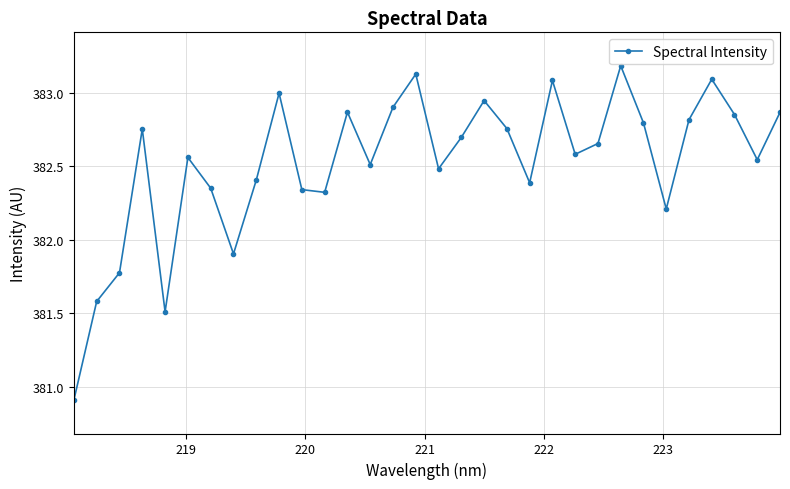

What is the difference between the maximum and second lowest values?

1.7